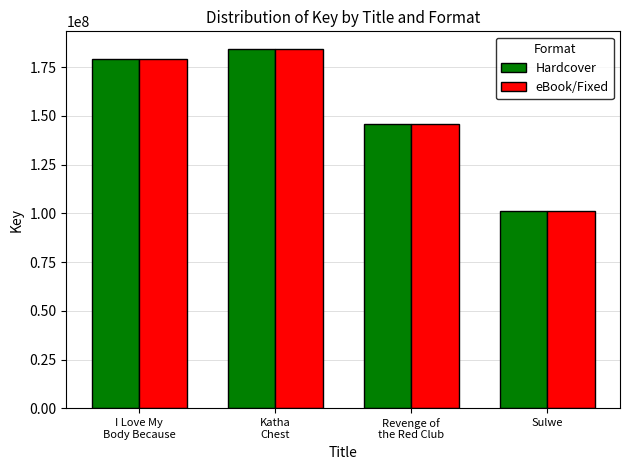

What are all the series names shown in the legend?

Hardcover, eBook/Fixed